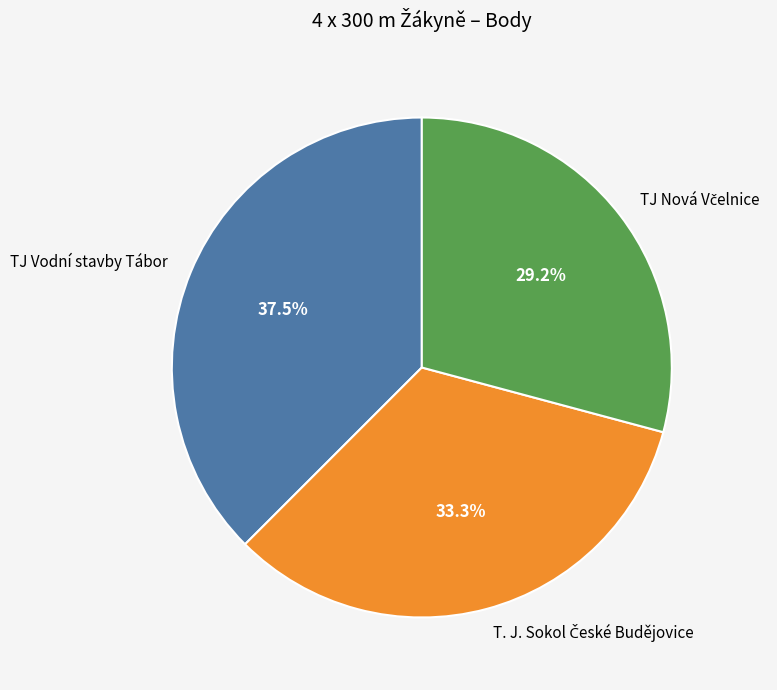

Is there any slice that represents more than half of the pie?

No